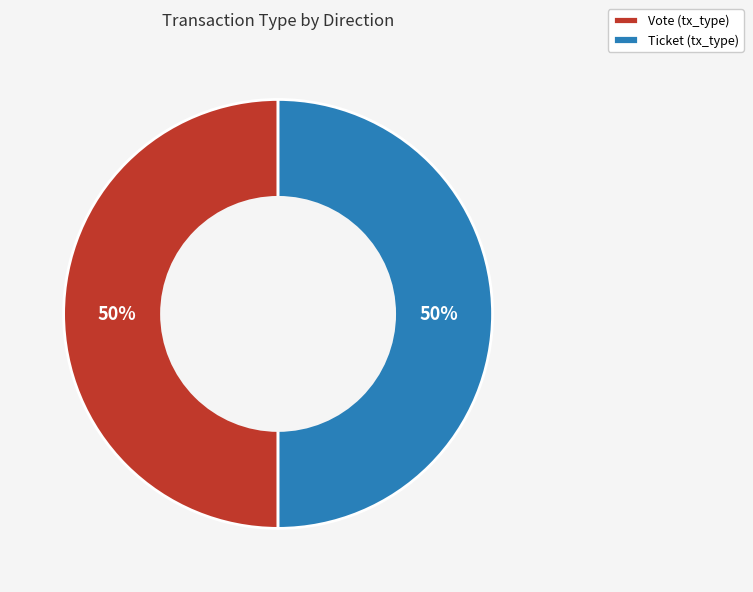

To the nearest percent, what is the combined percentage of Ticket and Vote?

100%